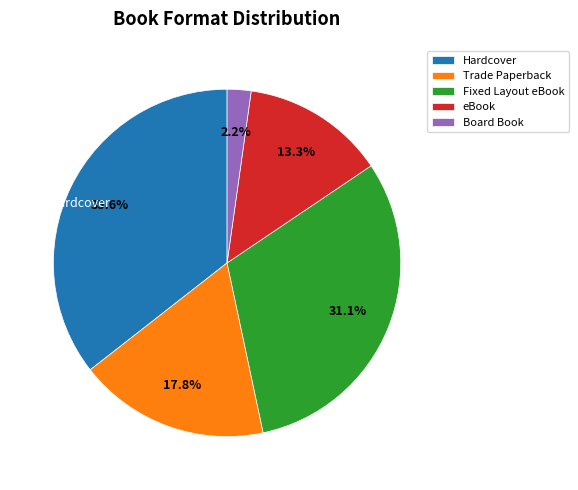

Does any single category account for the majority?

No